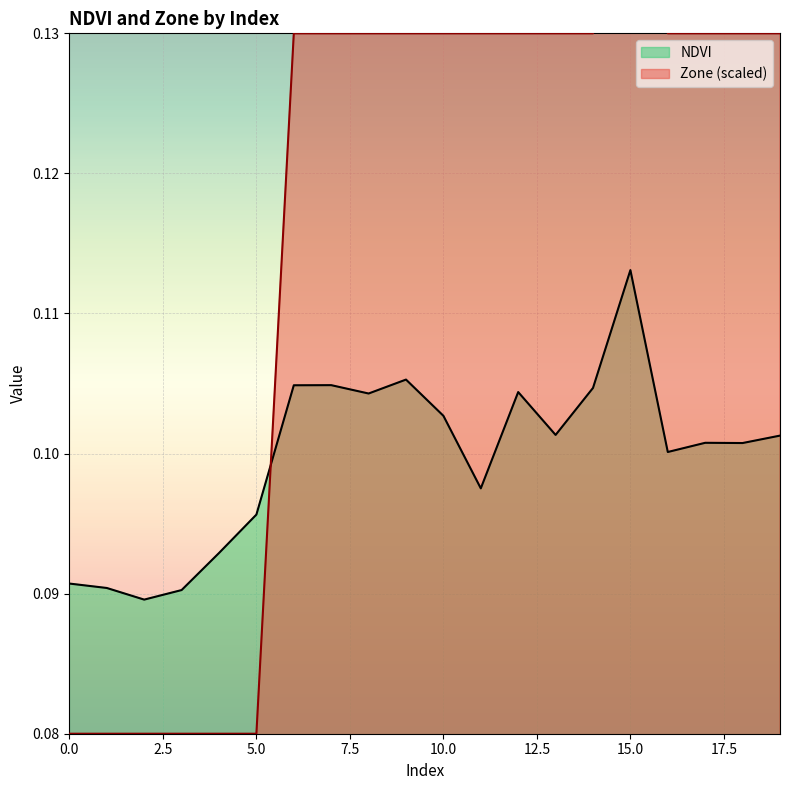

Rank the series at 4 from lowest to highest value.

Zone, NDVI